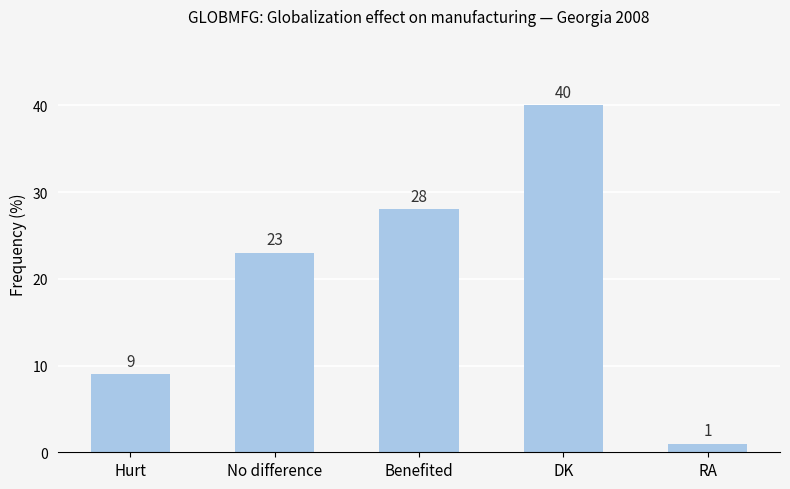

What is the difference between the values at RA and Benefited?

27